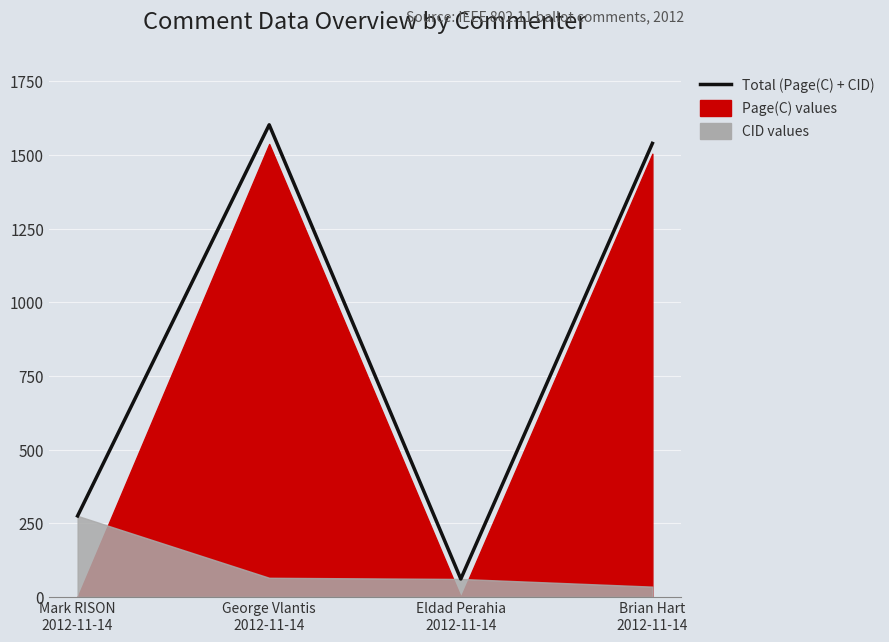

Reading left to right, what are all the values shown in this chart?

Mark RISON
2012-11-14=275	George Vlantis
2012-11-14=1602	Eldad Perahia
2012-11-14=61	Brian Hart
2012-11-14=1539